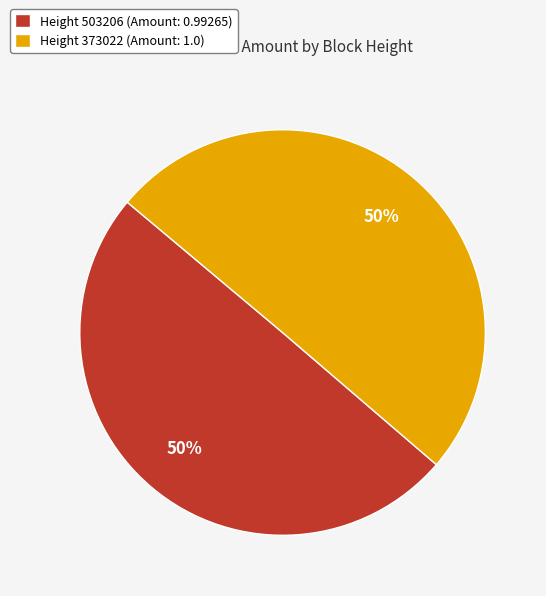

Count the number of slices in the pie.

2